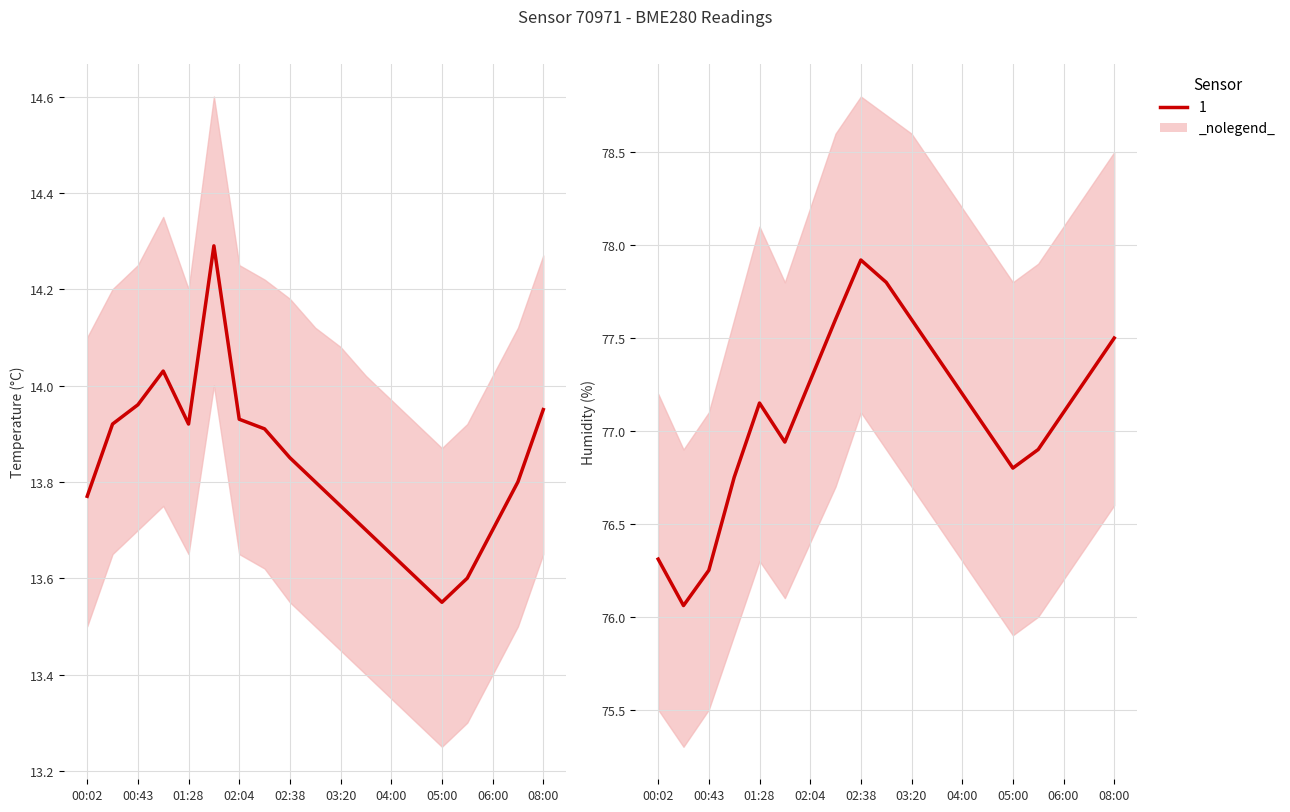

What is the average value of the temperature series?

13.8